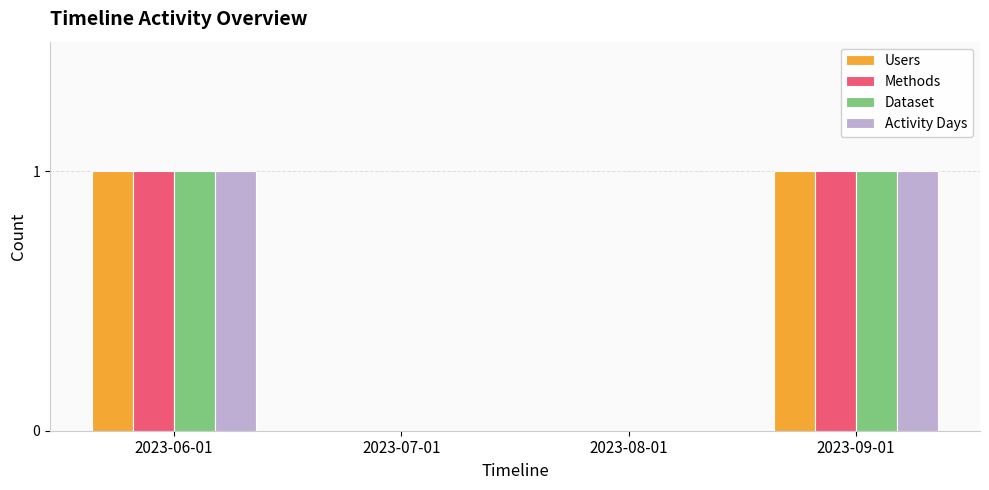

Reading left to right, extract all data points from this chart.

Users: 2023-06-01=1	2023-07-01=0	2023-08-01=0	2023-09-01=1
Methods: 2023-06-01=1	2023-07-01=0	2023-08-01=0	2023-09-01=1
Dataset: 2023-06-01=1	2023-07-01=0	2023-08-01=0	2023-09-01=1
Activity Days: 2023-06-01=1	2023-07-01=0	2023-08-01=0	2023-09-01=1